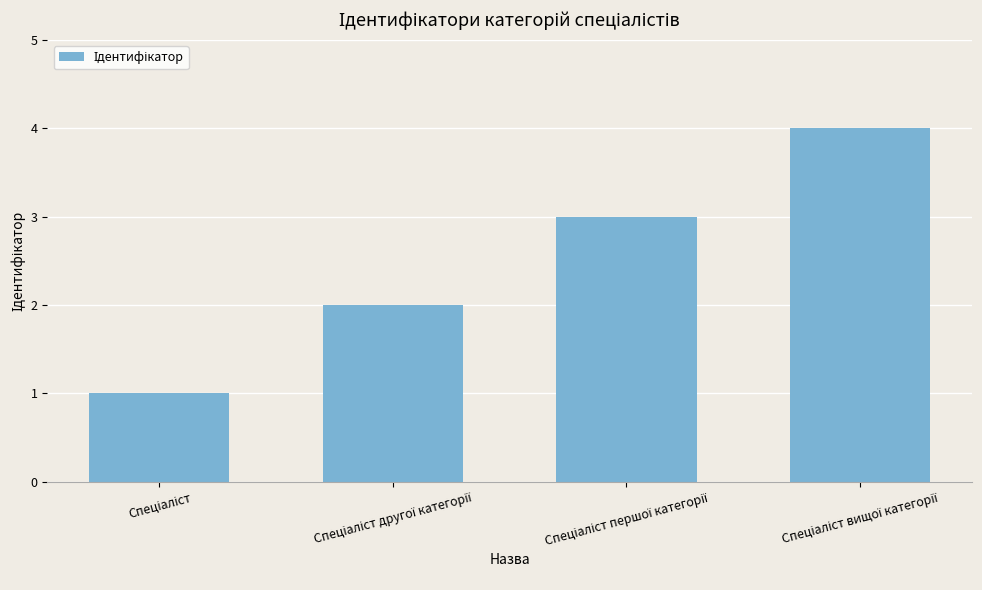

What is the difference between the maximum and minimum values?

3